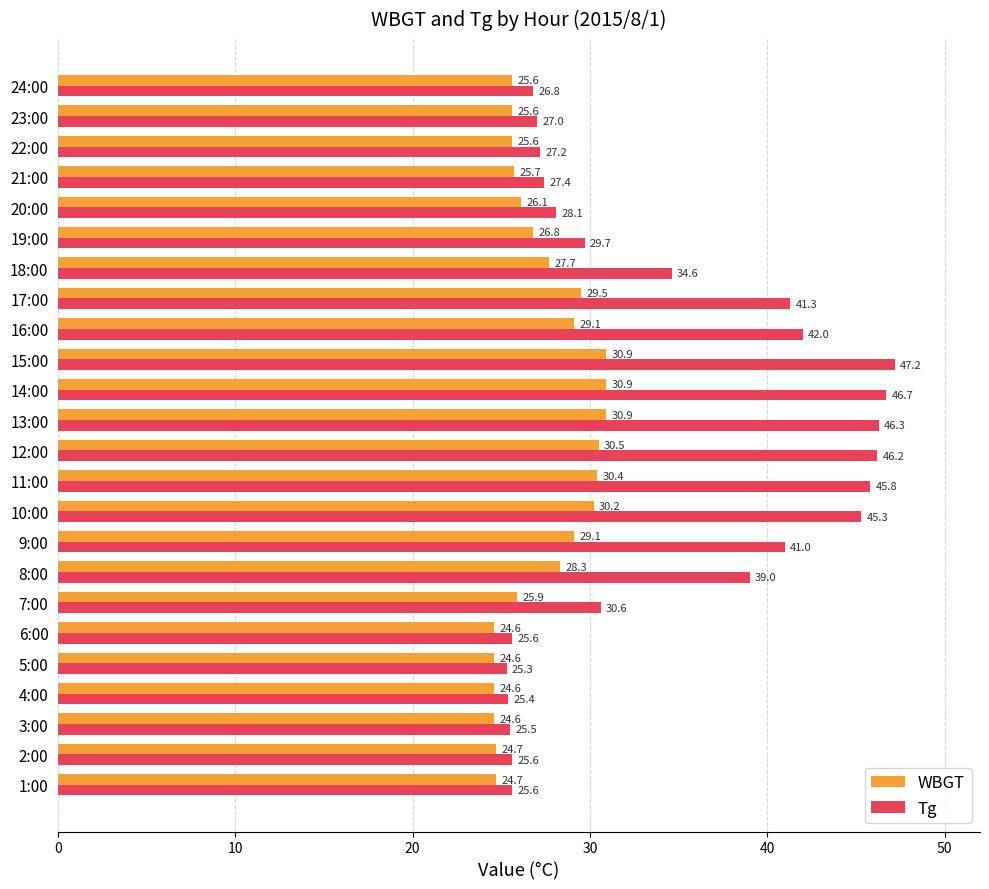

Which series has the largest total across all categories?

Tg